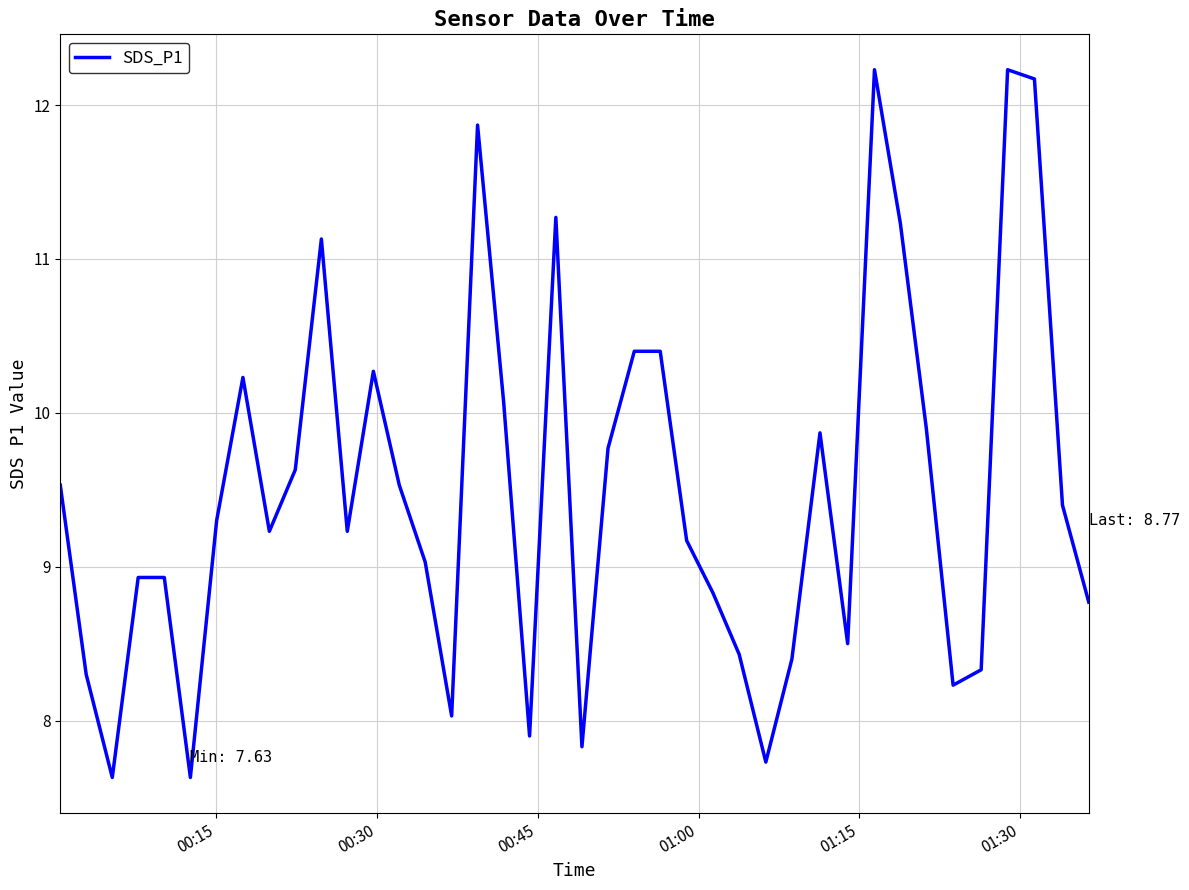

What is the maximum value shown in the chart?

12.2